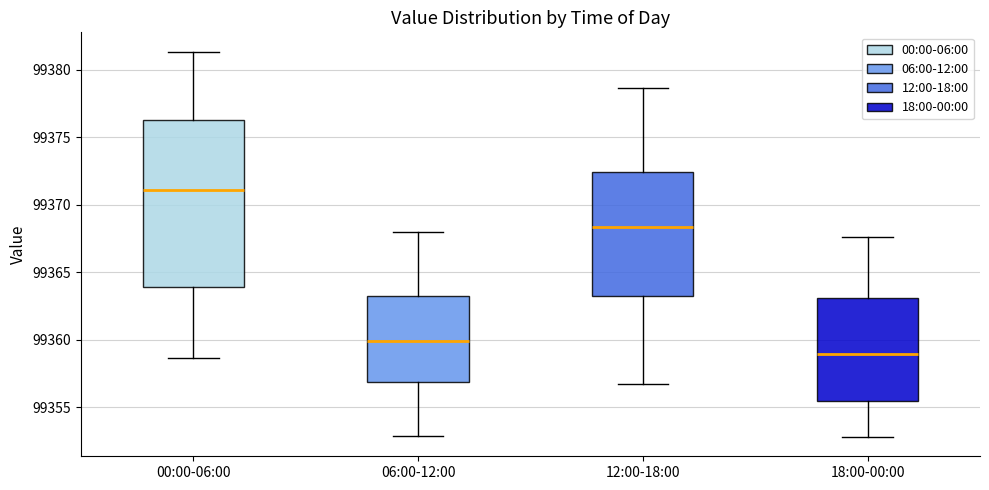

Which box has the highest median line?

00:00-06:00